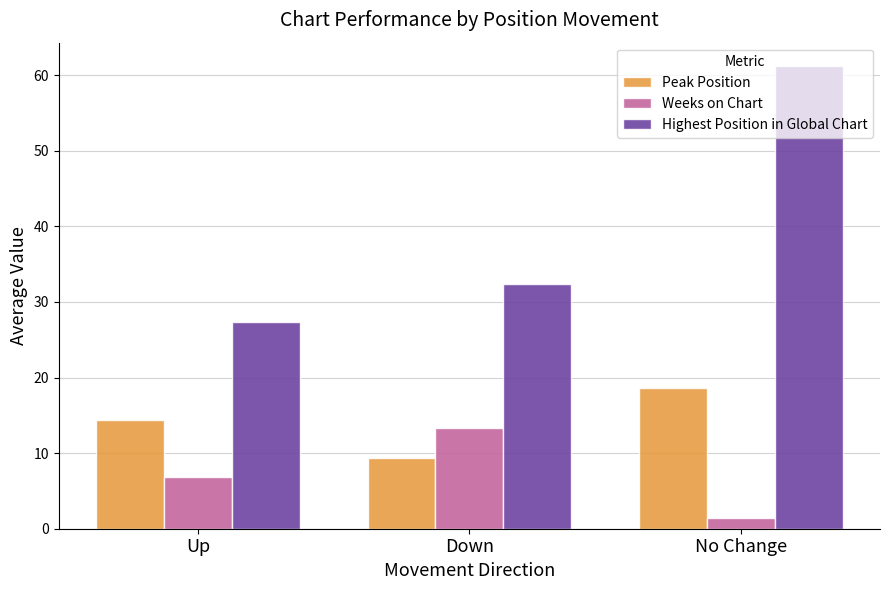

Is it true that Highest Position in Global Chart equals 61.2 at No Change?

True